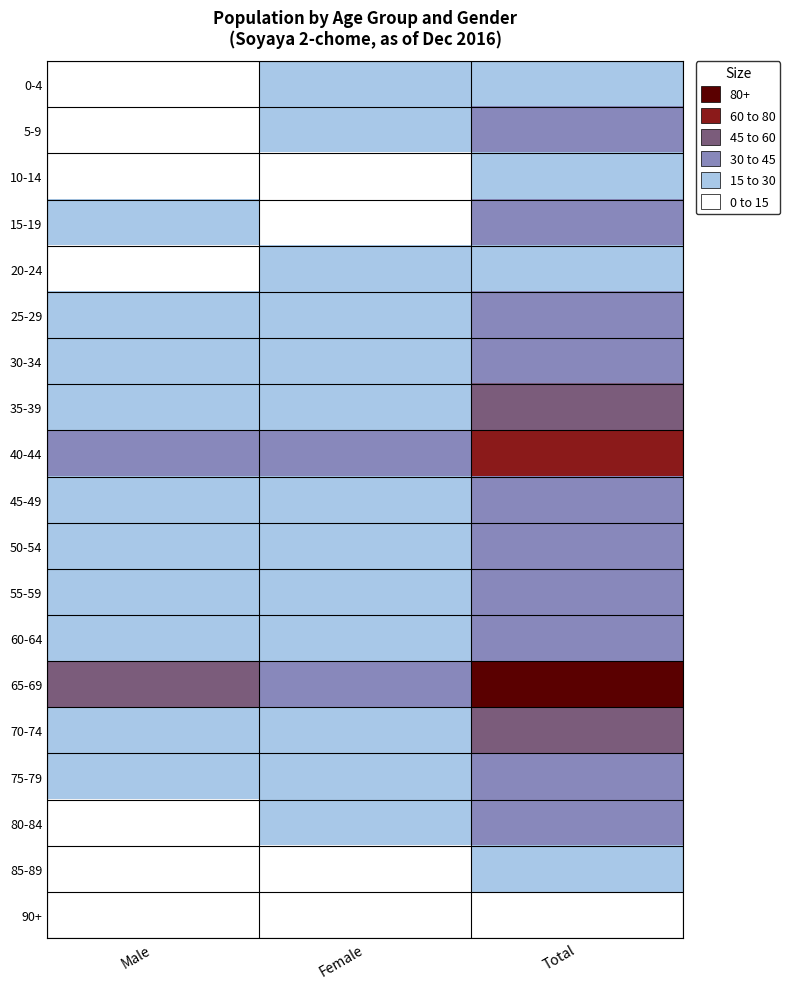

What is the difference between the highest and lowest values at Total?

75